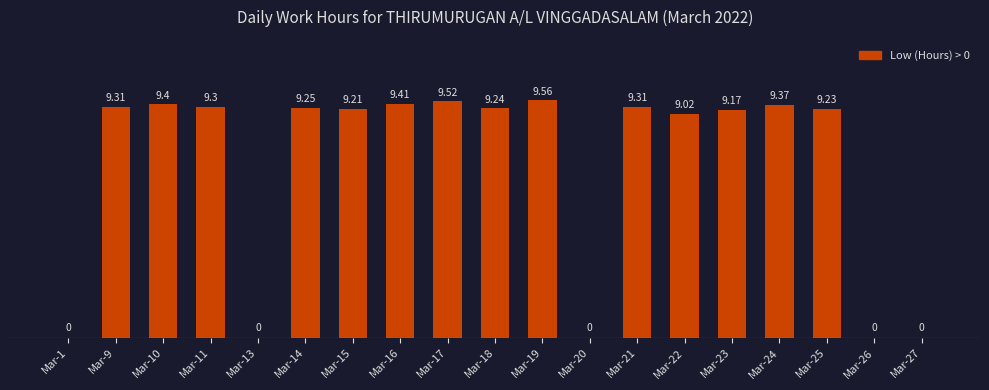

Are the bars horizontal?

No